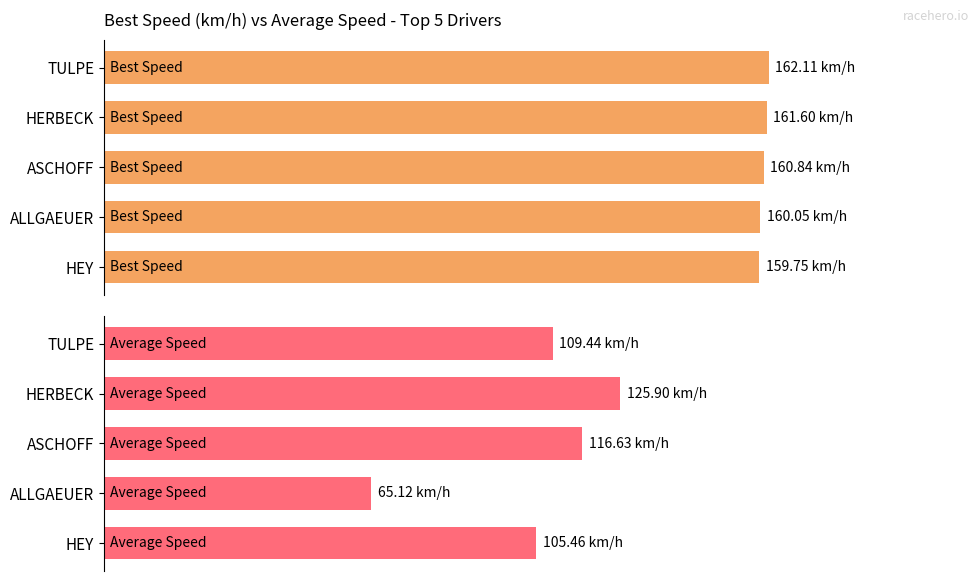

Between HEY and ALLGAEUER, which is larger?

ALLGAEUER